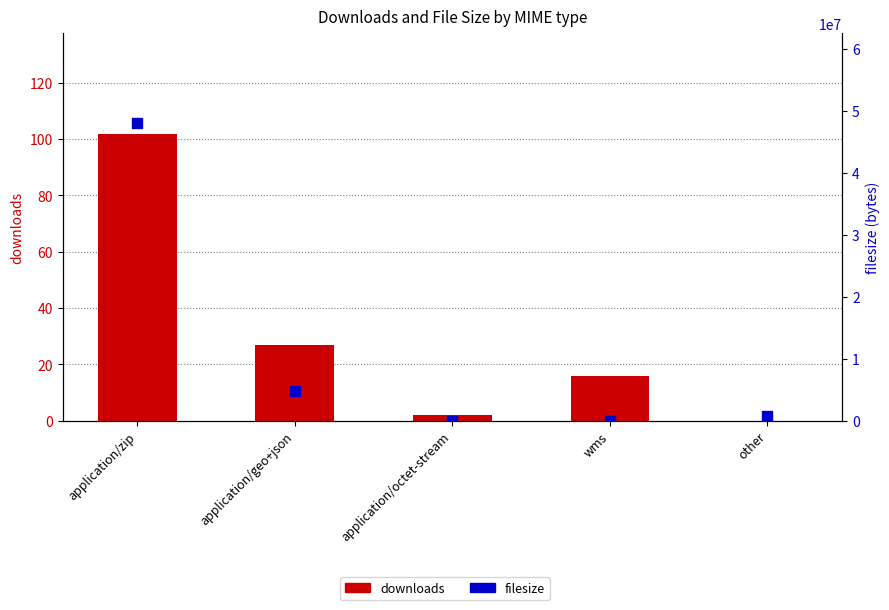

What are all the series names shown in the legend?

downloads, filesize